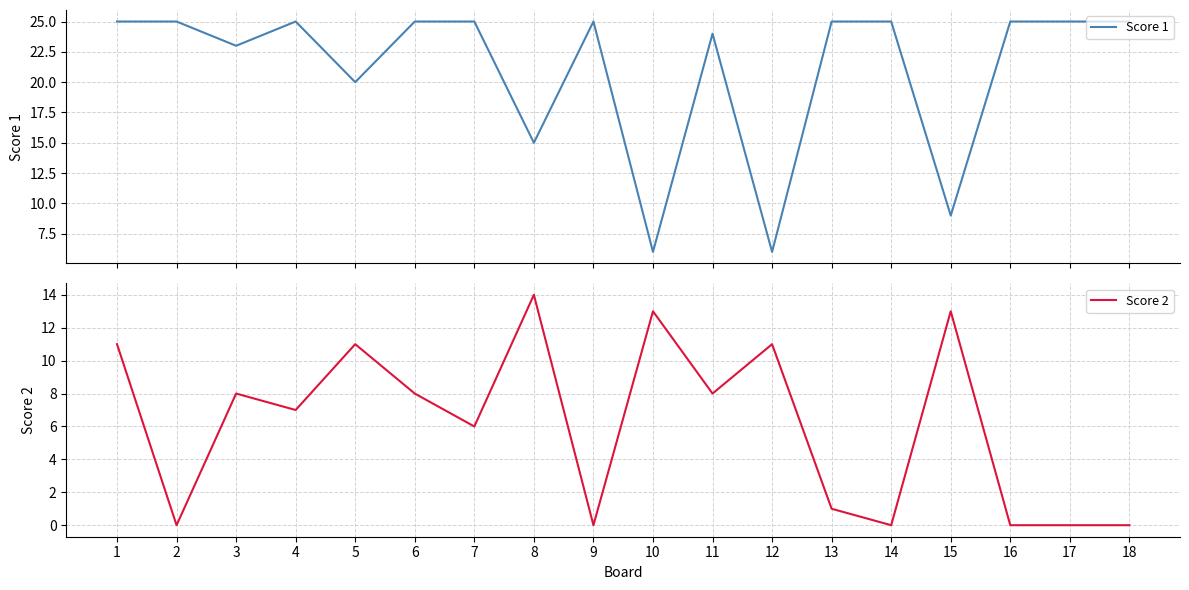

Which series changed the most between 10 and 12?

Score 2